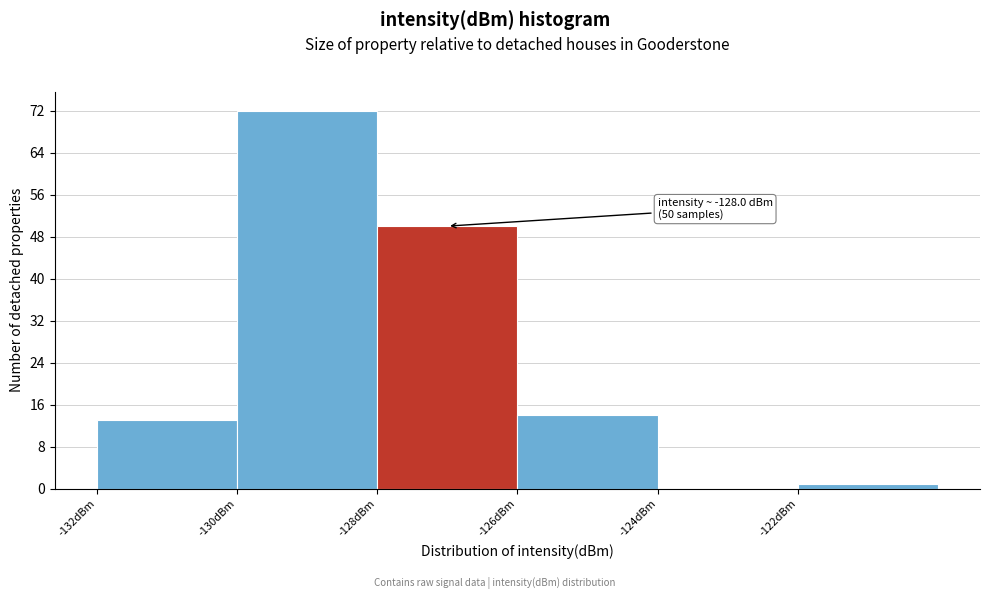

Which range on the x-axis has the tallest bar?

-130 to -128